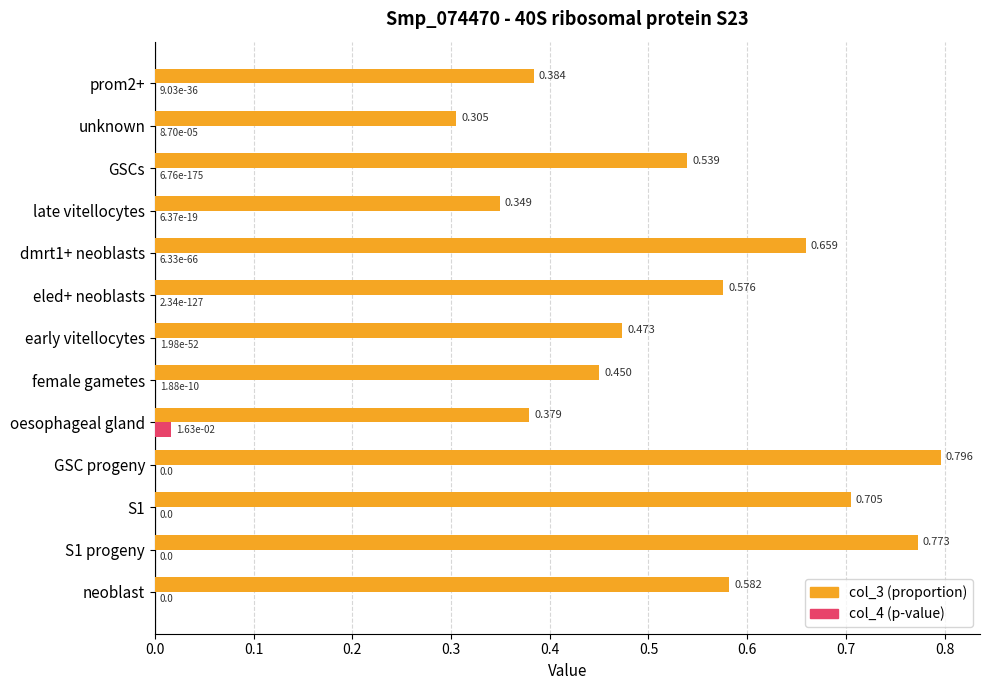

Which category has the highest value across all series?

GSC progeny